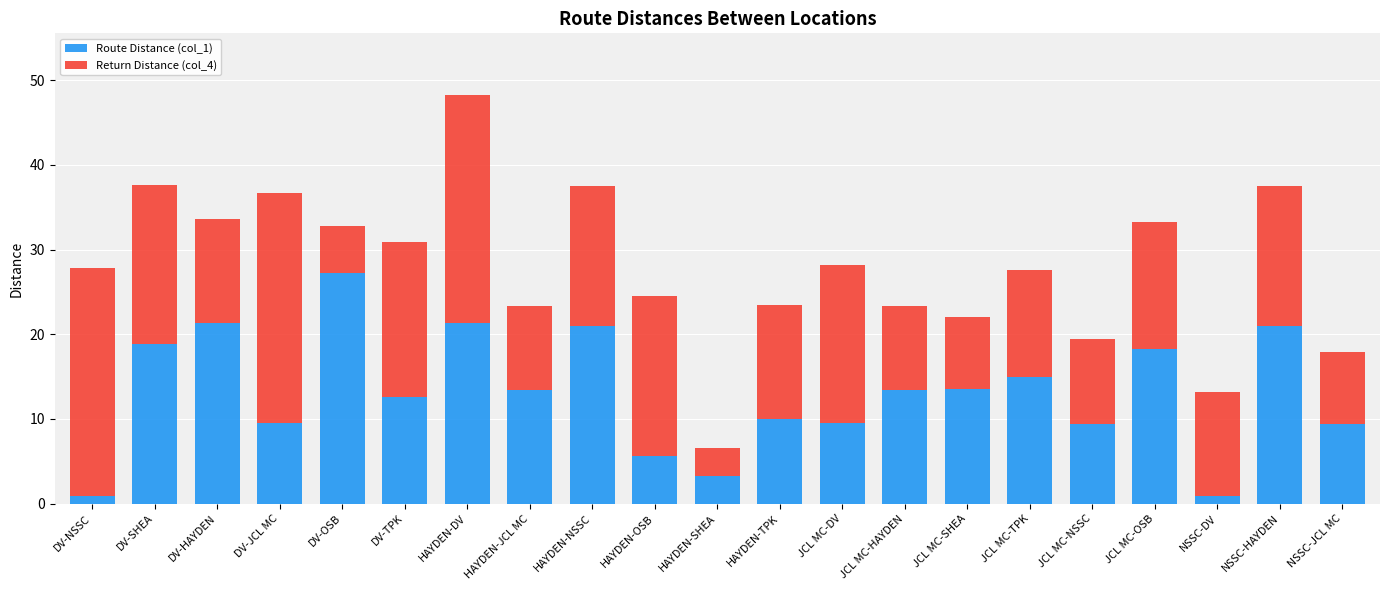

What is the total value across all series at DV-JCL MC?

36.7